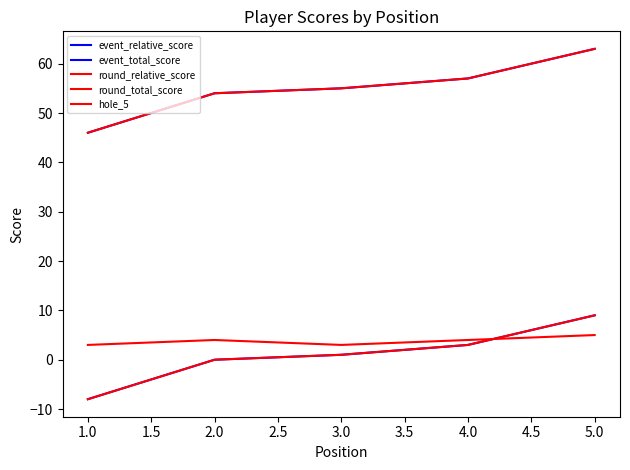

How many lines are shown in the chart?

5